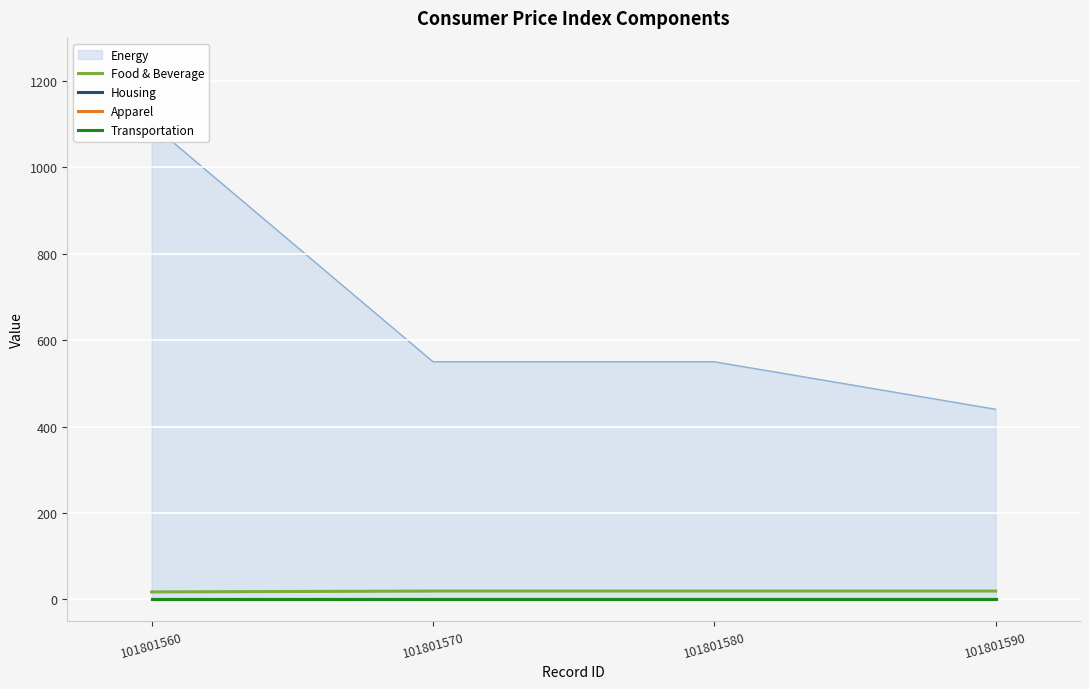

True or false: Housing and Food & Beverage intersect in this chart.

False